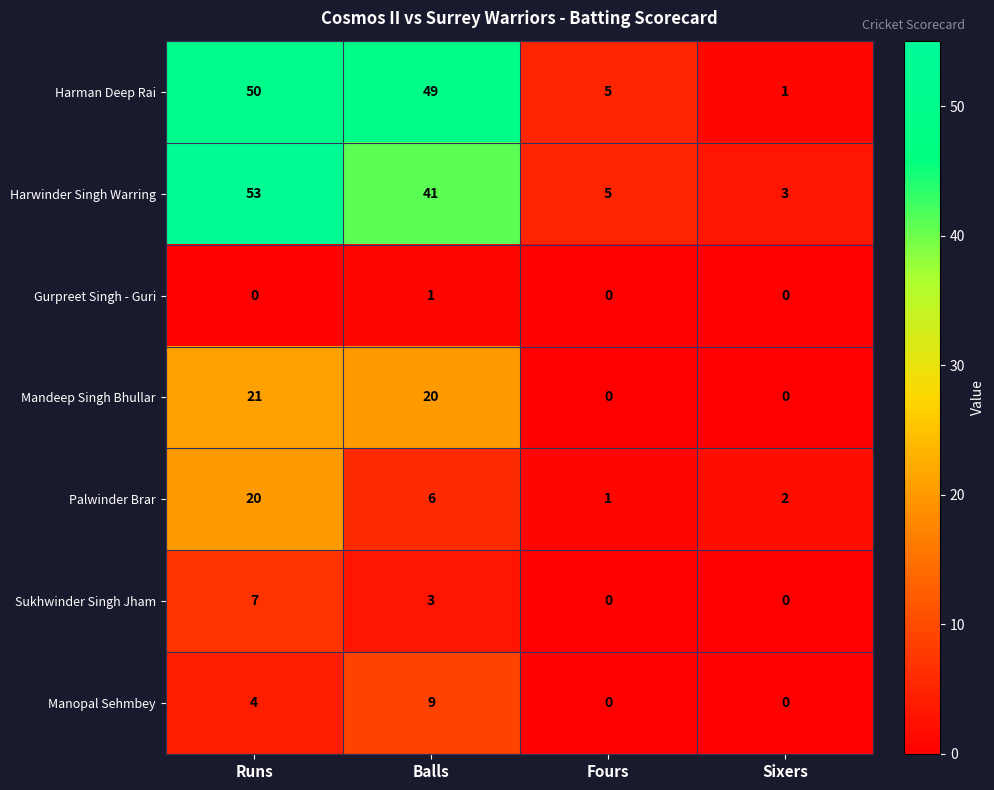

What is the approximate value of Mandeep Singh Bhullar at Runs, to the nearest 5?

20